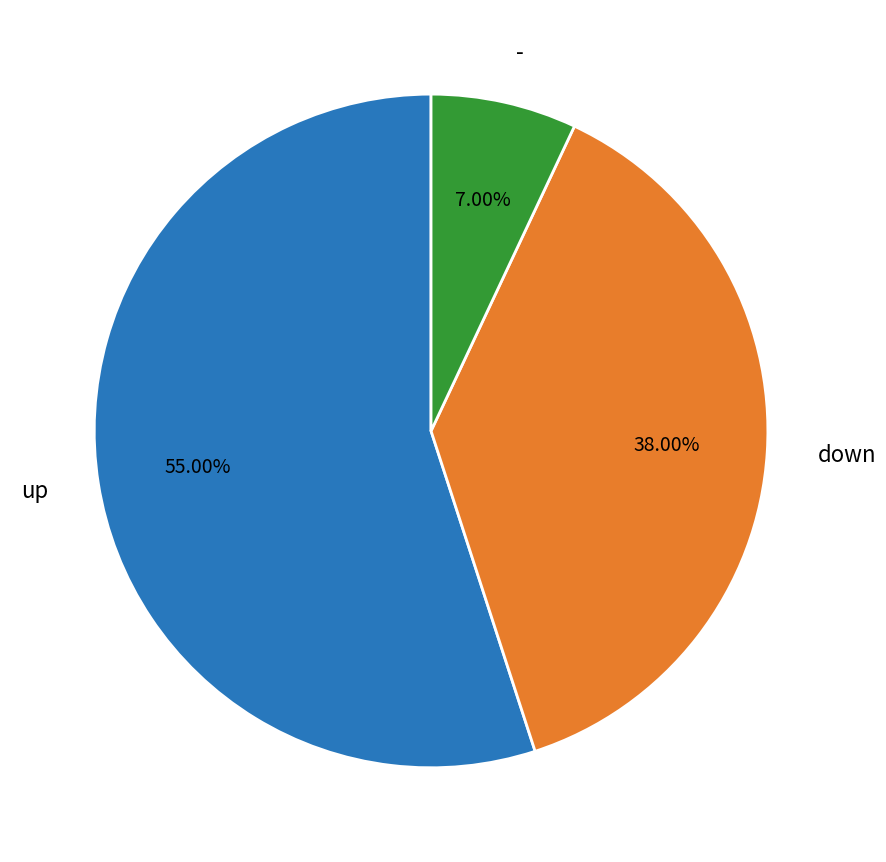

How many segments does this pie chart have?

3